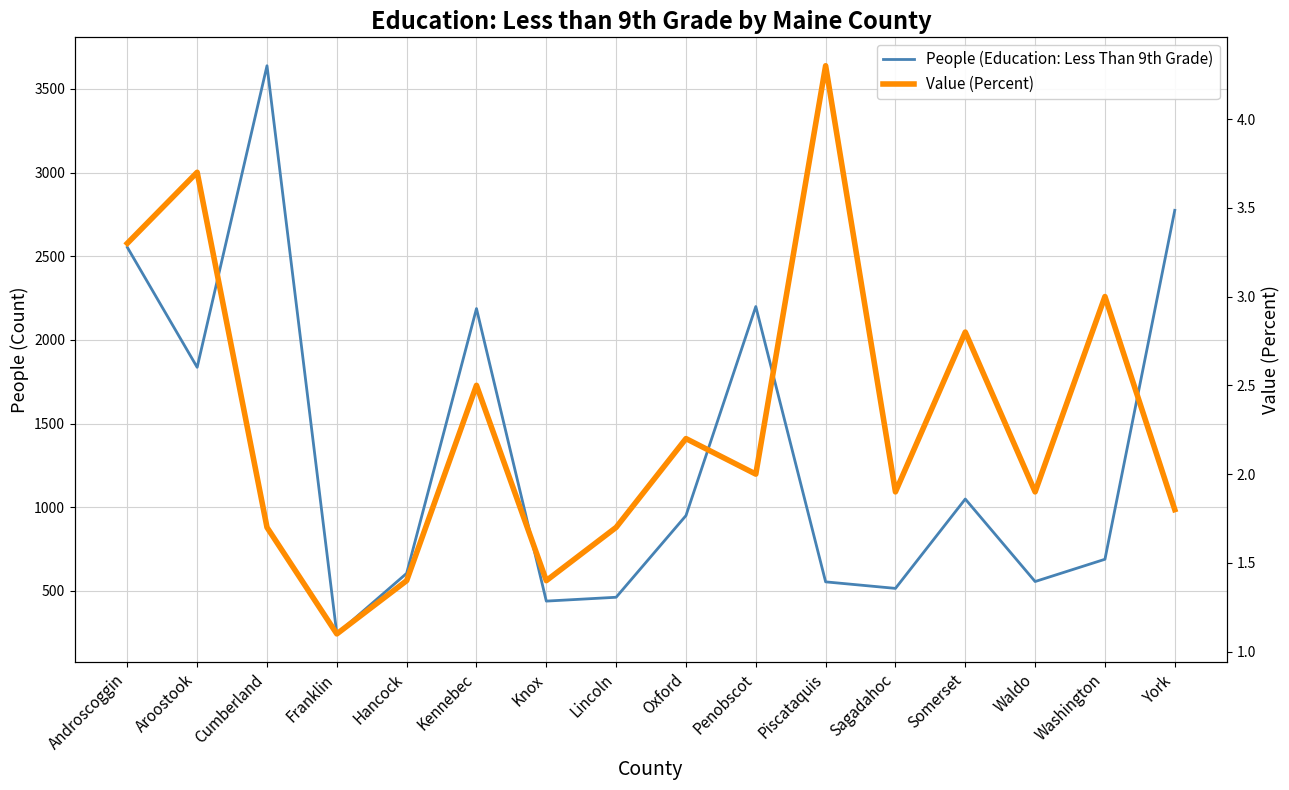

What position from the left is Cumberland?

3